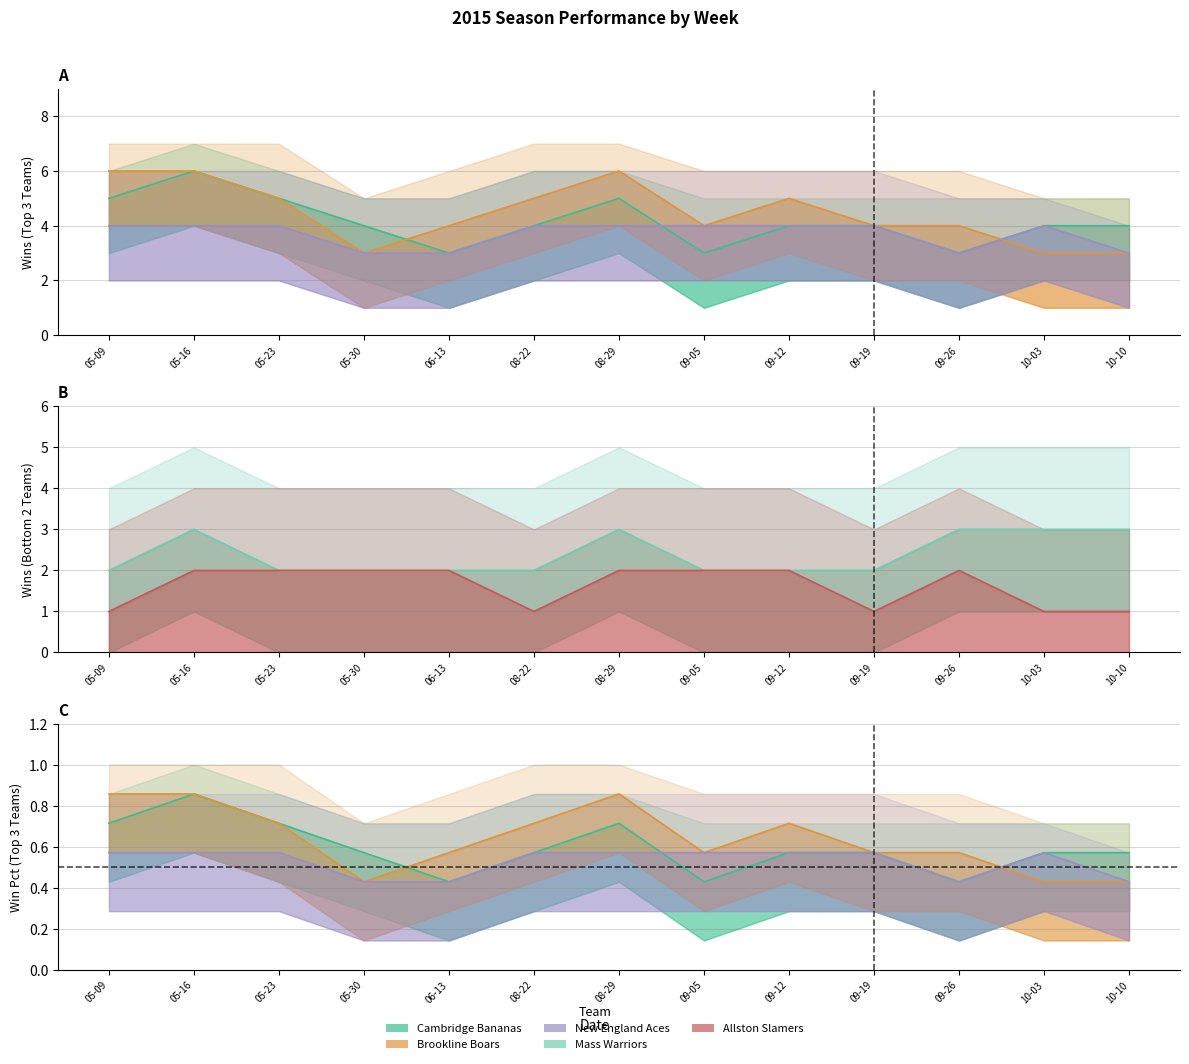

At which label does Cambridge Bananas reach its peak?

05-16